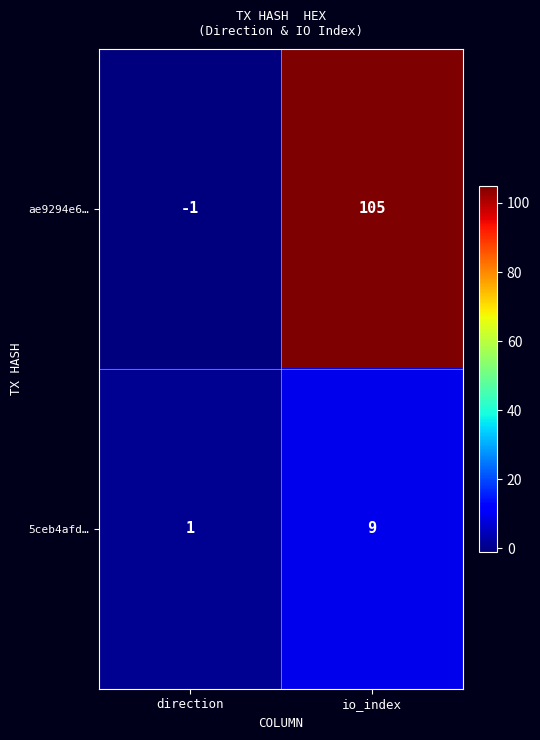

Reading left to right, transcribe all the data shown in this chart.

ae9294e6…: -1	105
5ceb4afd…: 1	9